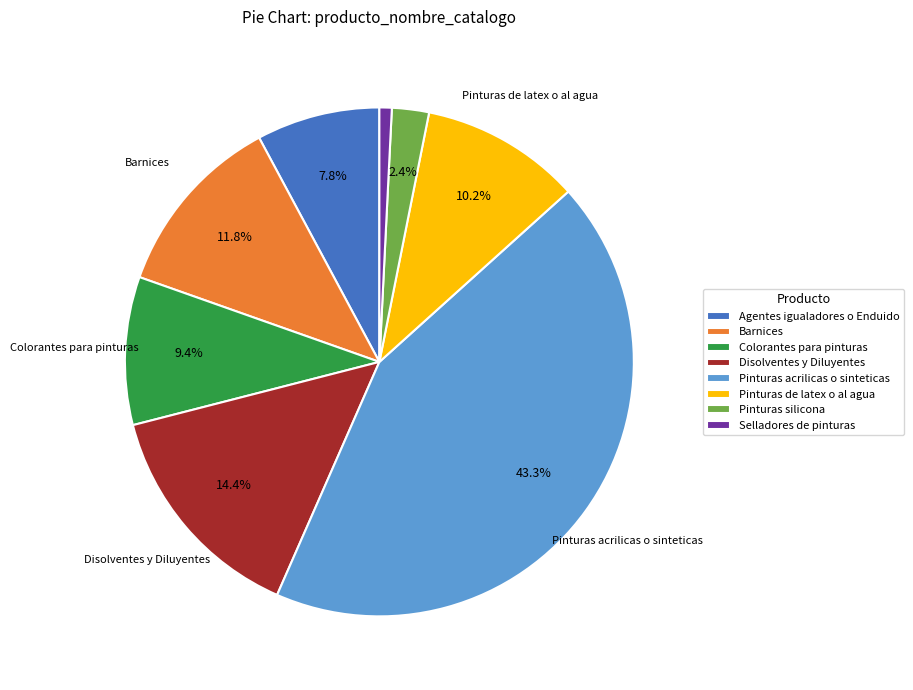

To the nearest percent, what percentage of the pie is Pinturas acrilicas o sinteticas?

43%